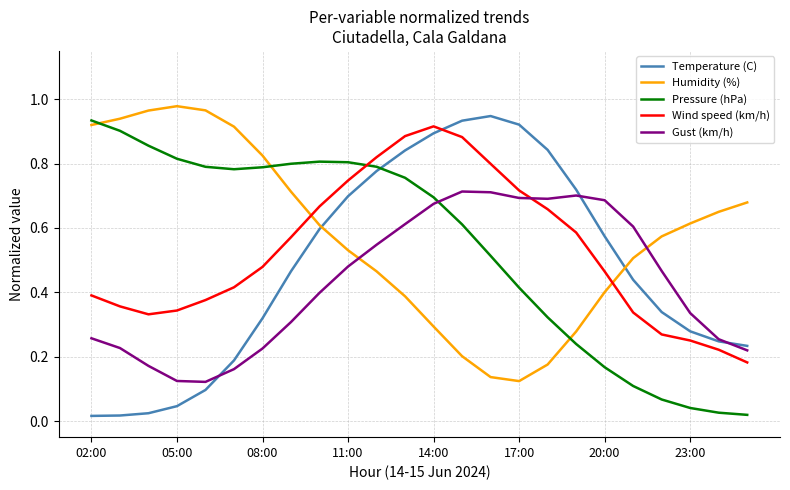

Which series ends up on top after the final intersection of Gust (km/h) and Wind speed (km/h)?

Gust (km/h)